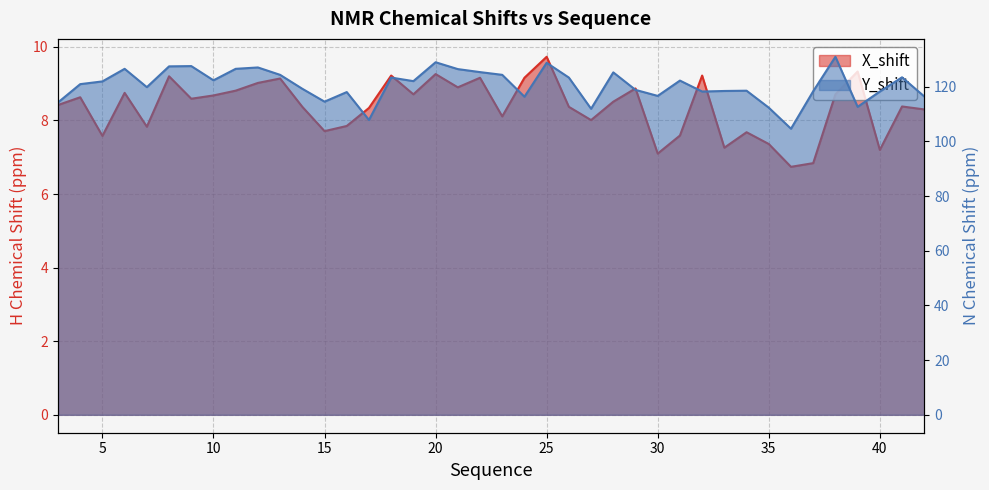

Is it true that Y_shift equals 32.6 at 37?

False